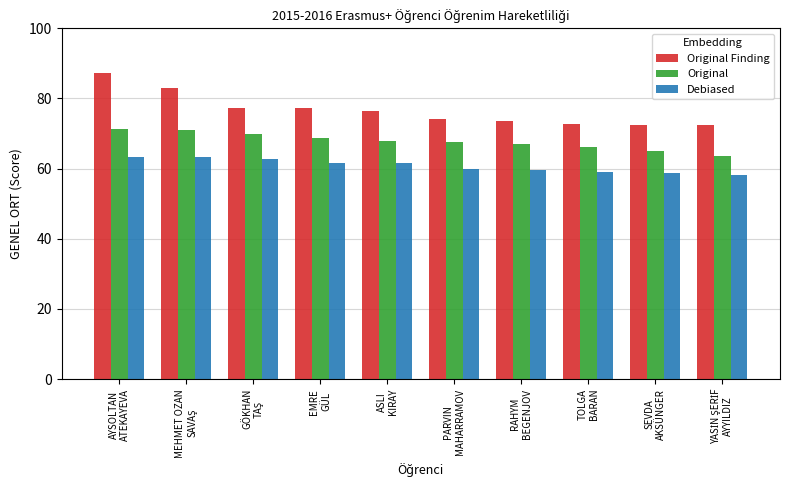

List the series in order of their peak value, lowest first.

Debiased, Original, Original Finding